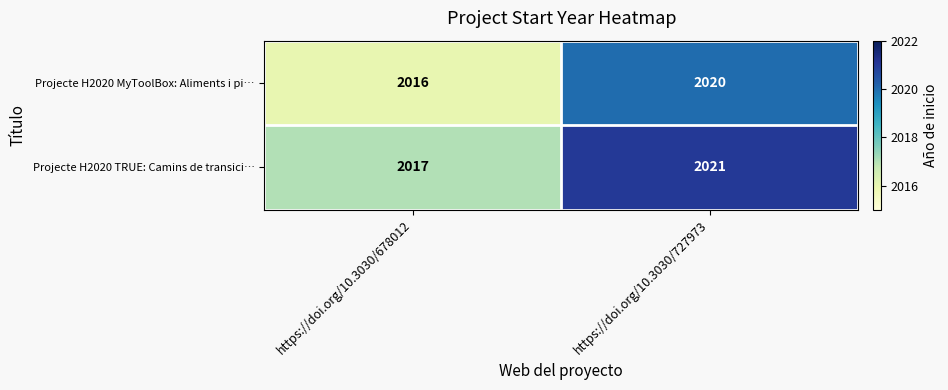

What is the sum of the Projecte H2020 TRUE: Camins de transici… values at https://doi.org/10.3030/678012 and https://doi.org/10.3030/727973?

4038